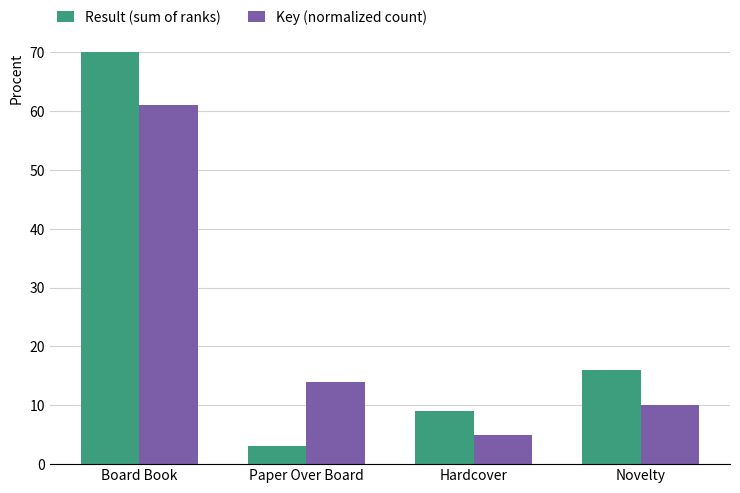

Reading left to right, transcribe all the data shown in this chart.

Result (sum of ranks): 149	3	9	16
Key (normalized count): 61	14	5	10